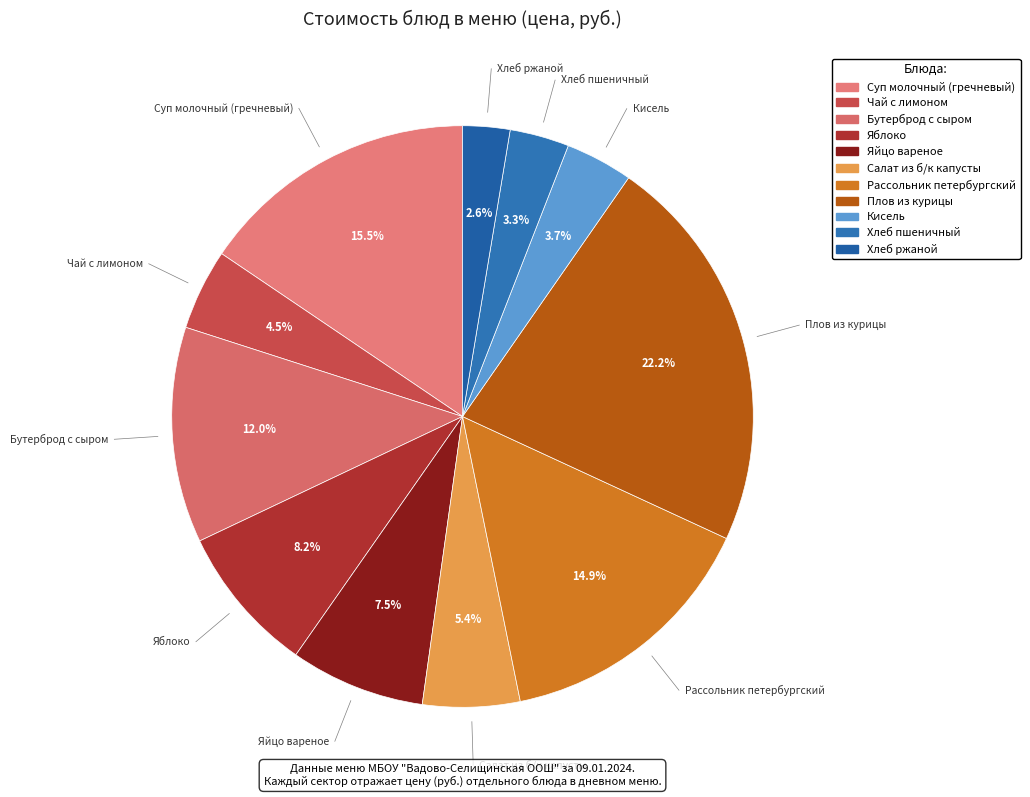

What percentage is the Бутерброд с сыром slice, to the nearest percent?

12%